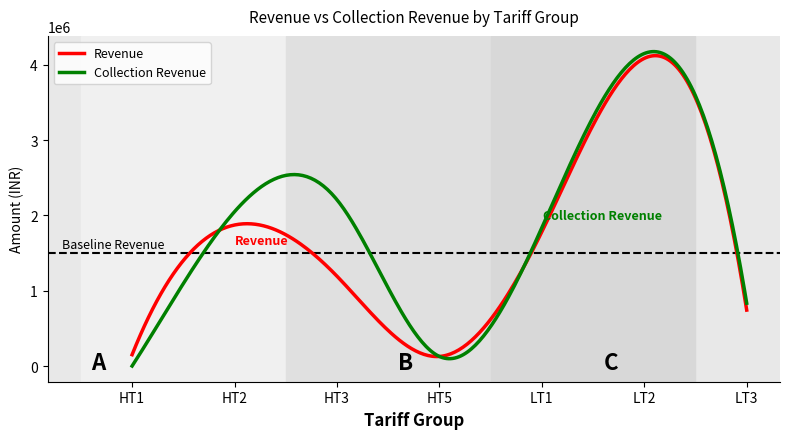

List the series in order of their peak value, highest first.

Collection Revenue, Revenue